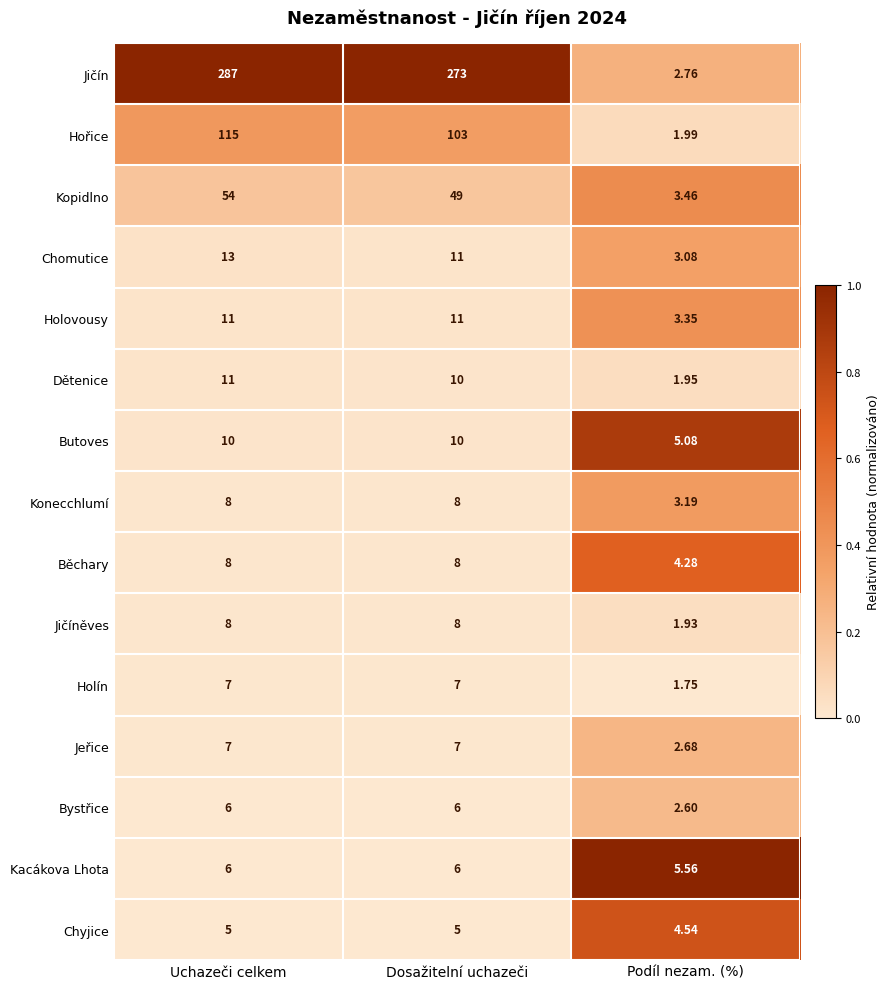

Which label corresponds to the largest value in the chart?

Uchazeči celkem